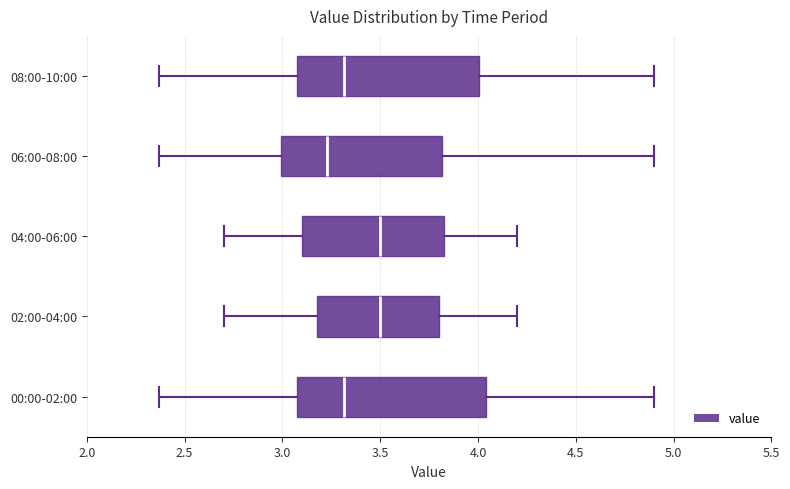

Reading bottom to top, transcribe this box plot: for each box, give where its median line is, the range the box spans, and where its two whiskers end, as read against the x-axis. The values are not printed on the chart, so give them approximately, as read against the axis.

00:00-02:00: median 3.30, box 3.10 to 4.05, whiskers 2.35 to 4.90
02:00-04:00: median 3.50, box 3.20 to 3.80, whiskers 2.70 to 4.20
04:00-06:00: median 3.50, box 3.10 to 3.85, whiskers 2.70 to 4.20
06:00-08:00: median 3.25, box 3.00 to 3.80, whiskers 2.35 to 4.90
08:00-10:00: median 3.30, box 3.10 to 4.00, whiskers 2.35 to 4.90